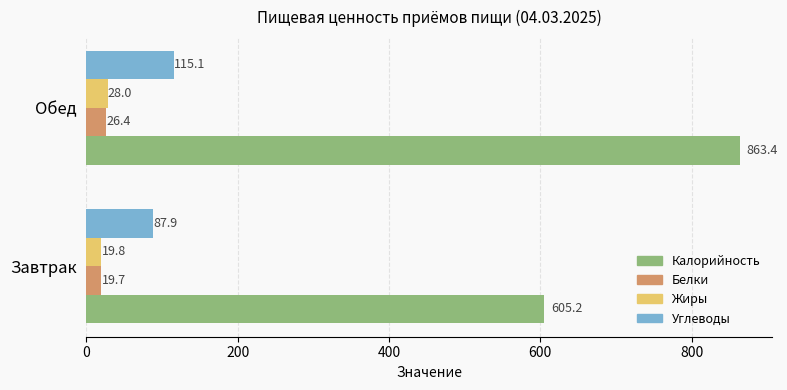

What are all the series names shown in the legend?

Калорийность, Белки, Жиры, Углеводы